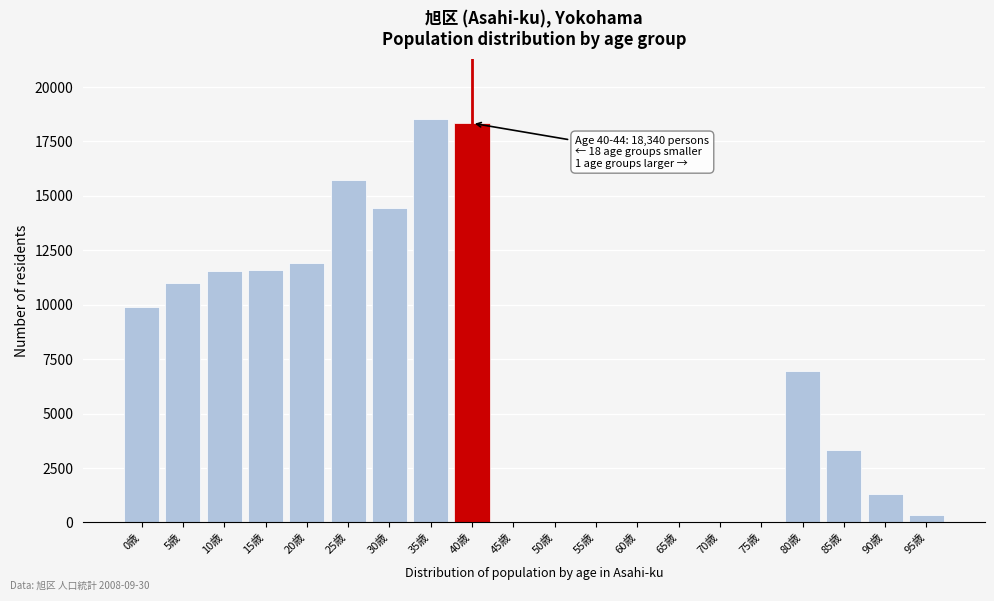

At which label is the value closest to 9256?

0歳